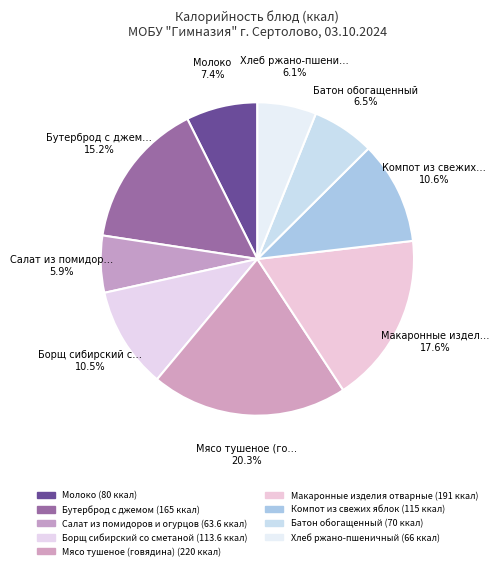

To the nearest percent, what is the average slice percentage?

11%